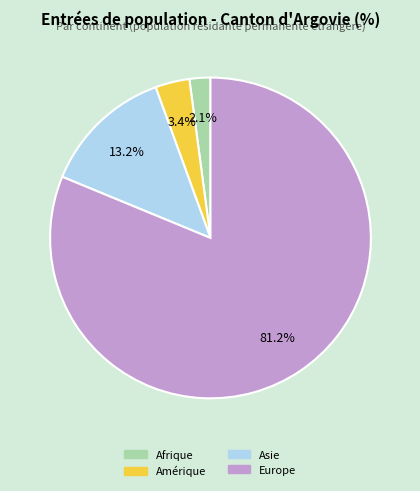

Is there a majority slice in this chart?

Yes